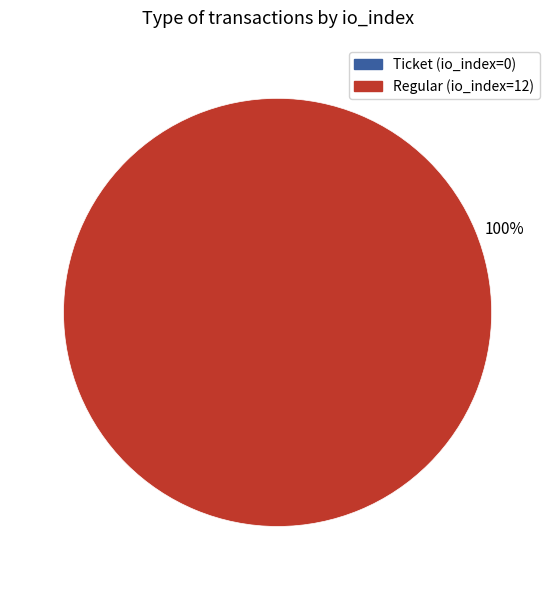

To the nearest percent, what is the average slice percentage?

50%